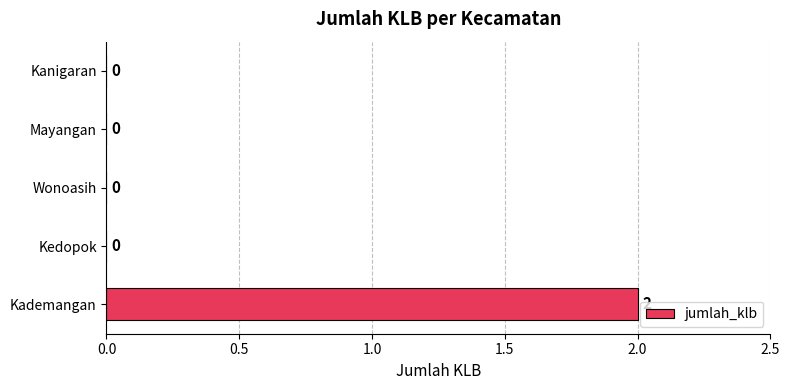

At which category does the chart reach its peak across all series?

Kademangan